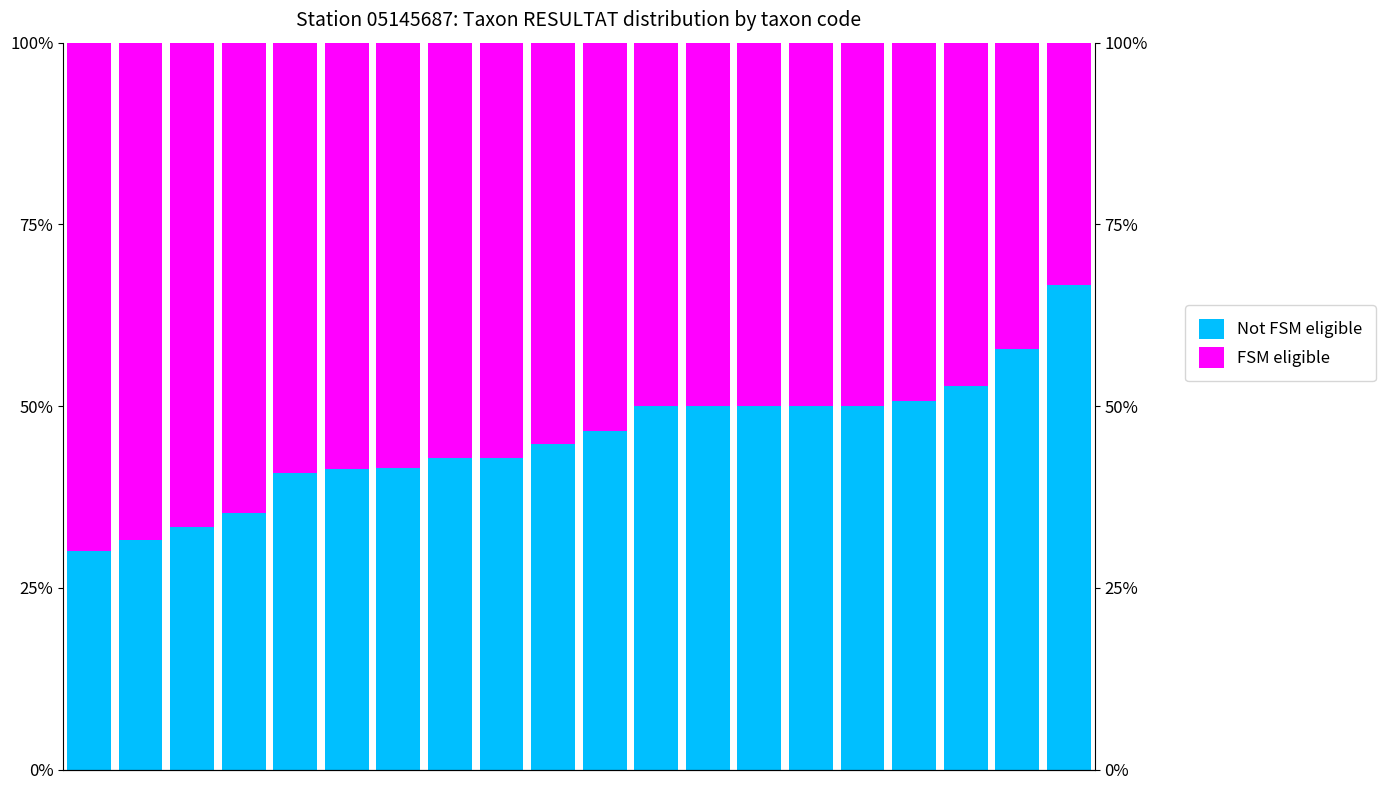

What is the value of the FSM eligible bar at the 10th from the left?

0.6